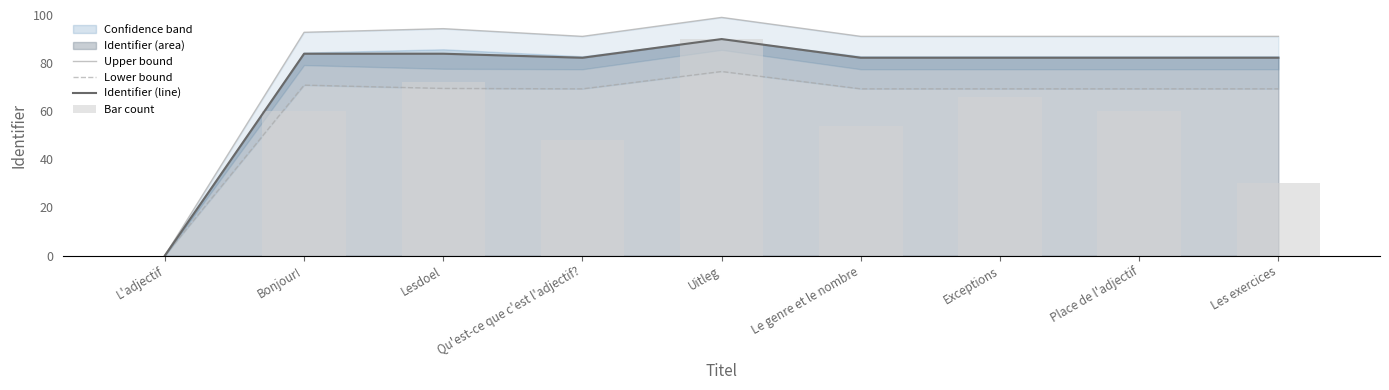

What is the difference between the Bar count values at Qu'est-ce que c'est l'adjectif? and Lesdoel?

24.0